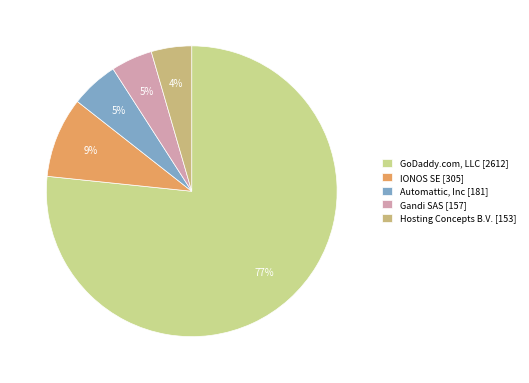

Count the number of slices in the pie.

5